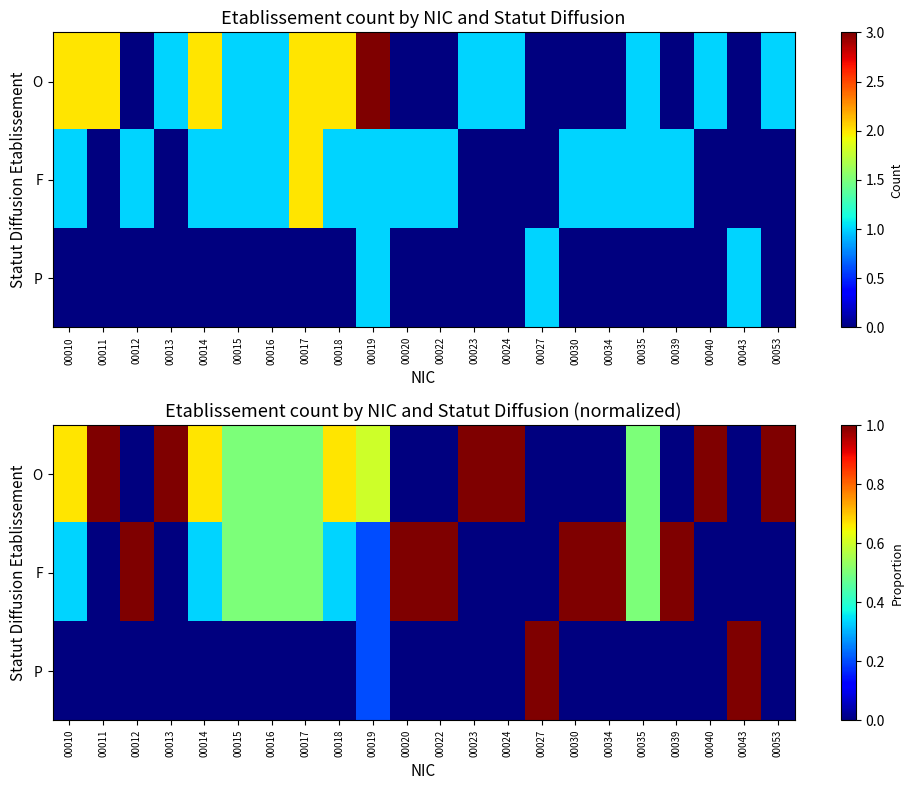

Which series has the largest range (max minus min)?

O